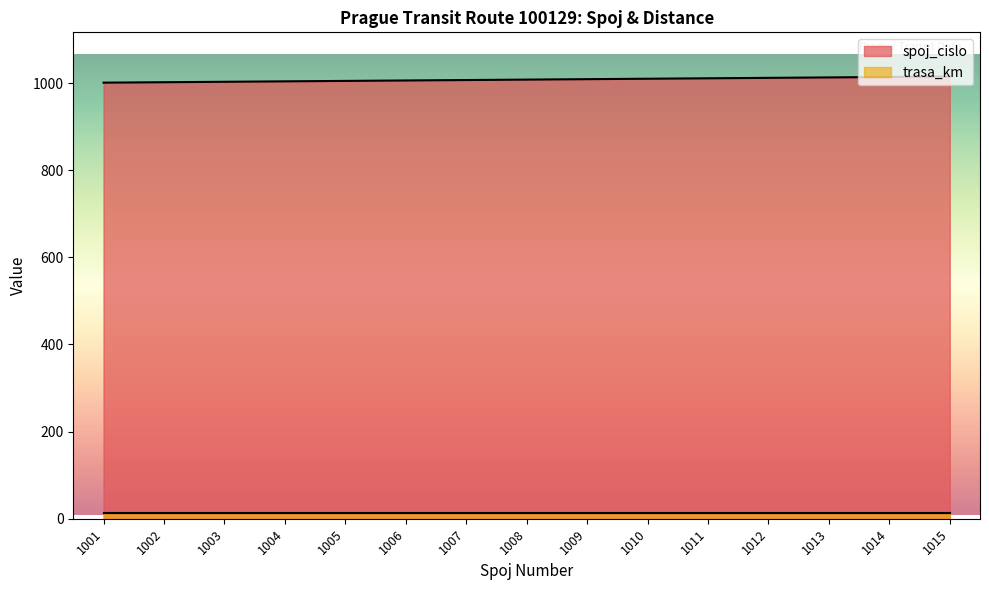

What is the value of the 2nd point from the left?

1002